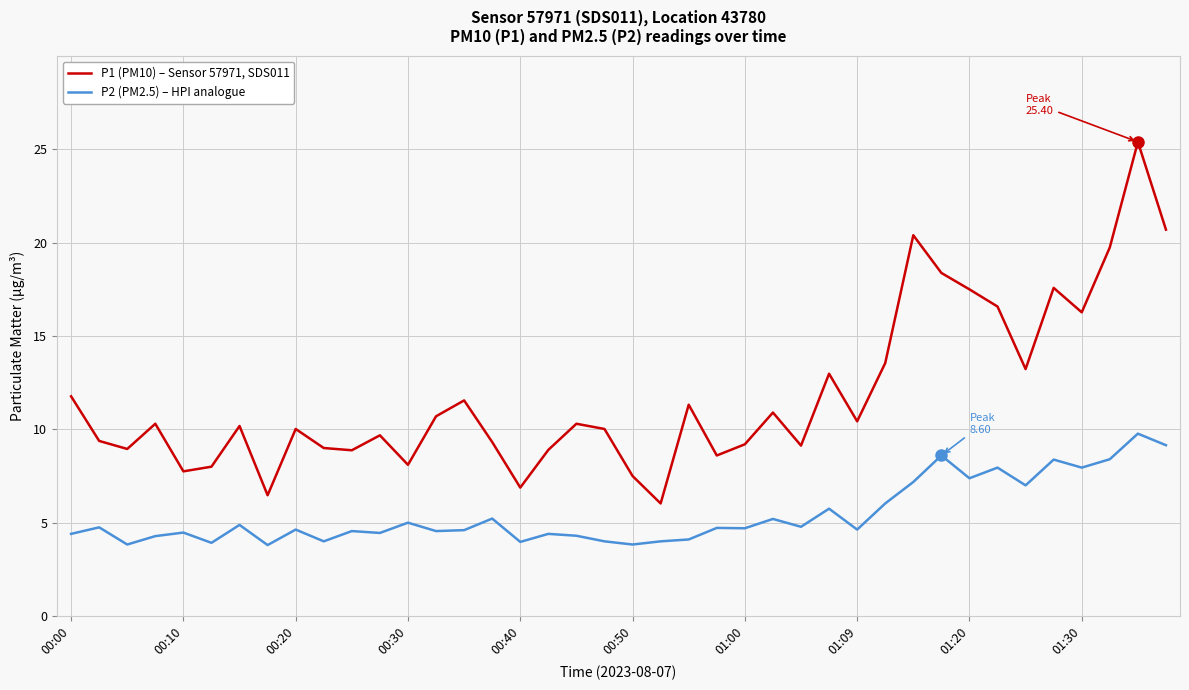

In P1 (PM10) – Sensor 57971, SDS011, how many points are higher than both neighbors (excluding endpoints)?

12